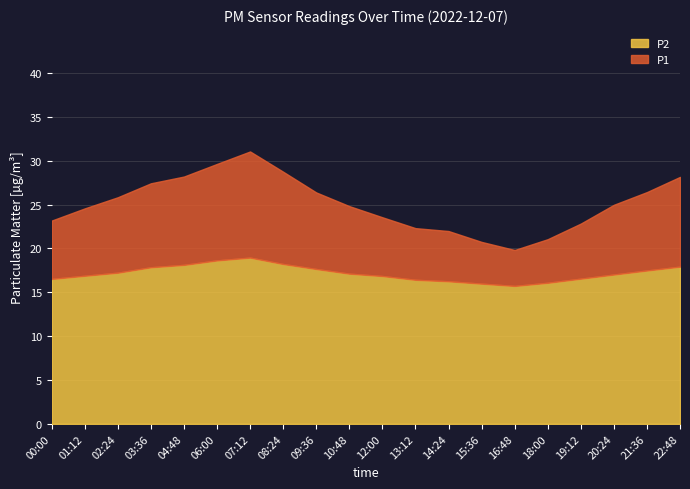

What is the label of the 5th point from the left?

04:48